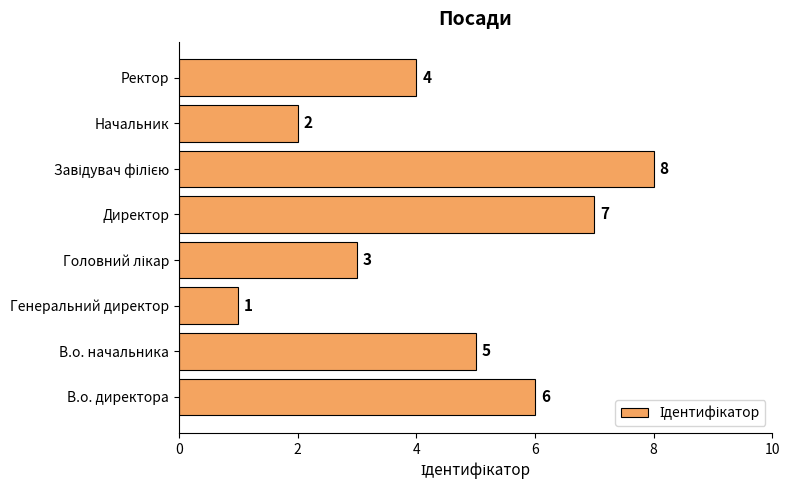

Which label corresponds to the smallest value in the chart?

Генеральний директор